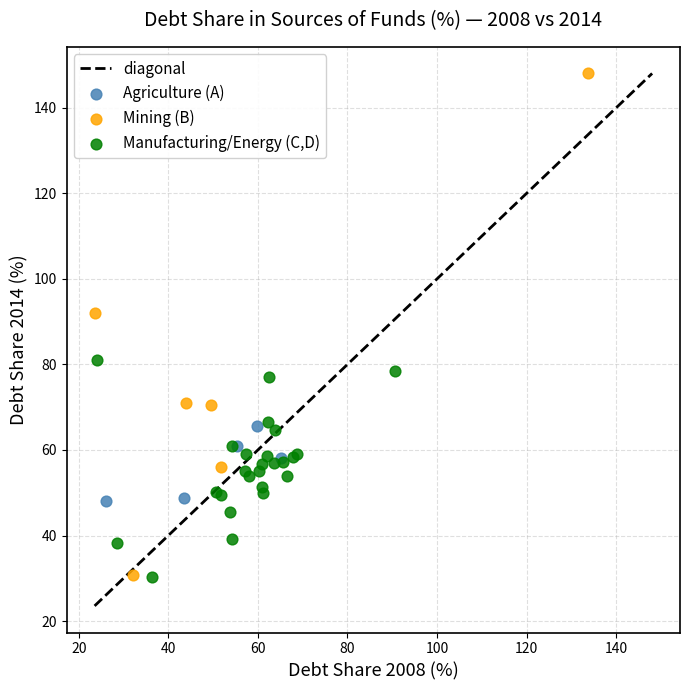

Which series has the largest Y range (max minus min)?

Mining (B)